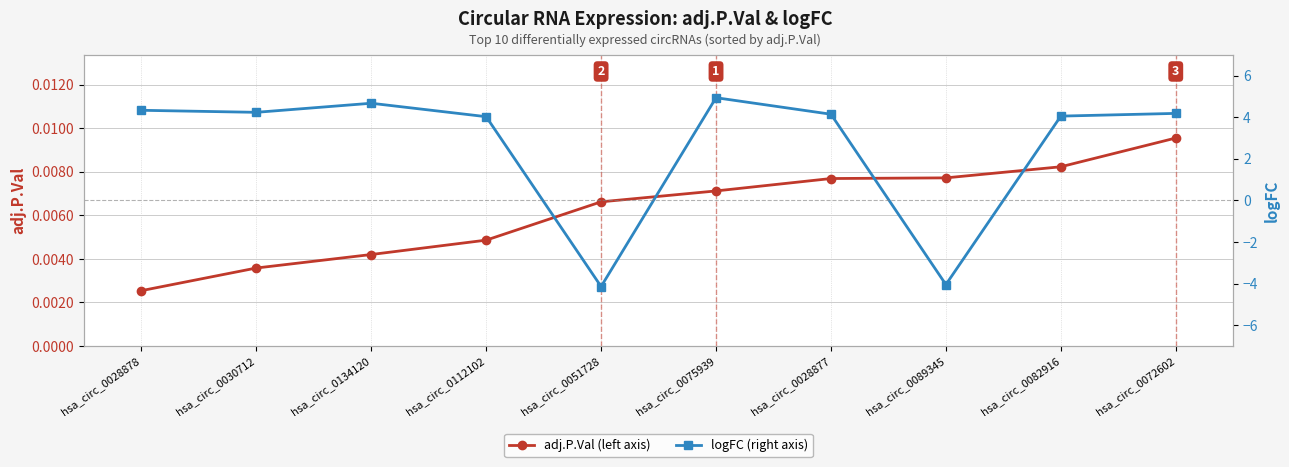

At how many categories does at least one series exceed -3?

10